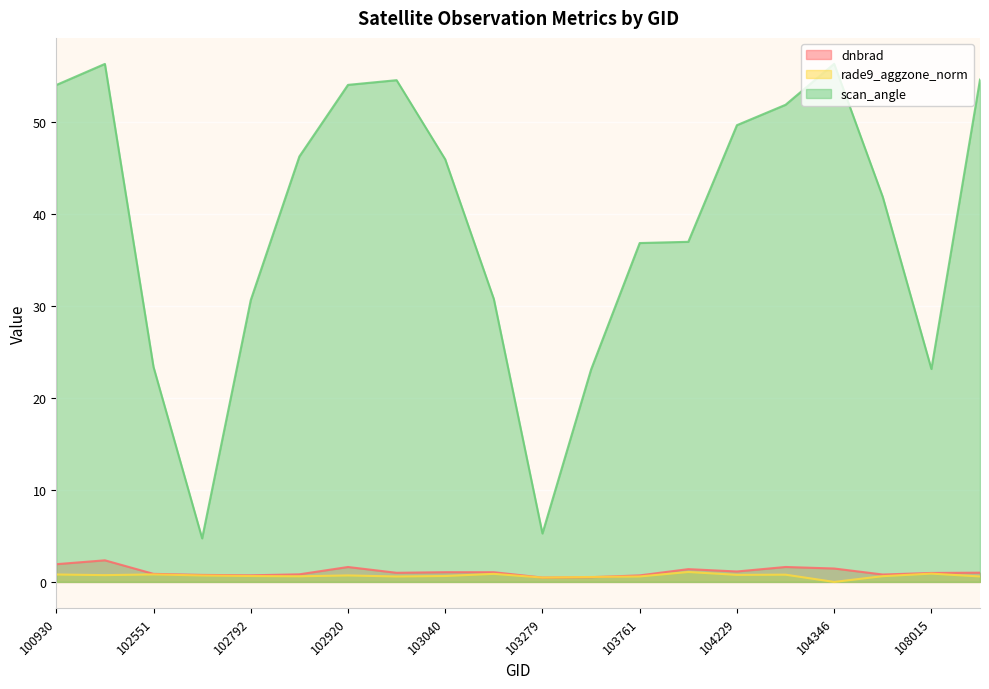

In scan_angle, how many points are higher than both neighbors (excluding endpoints)?

3